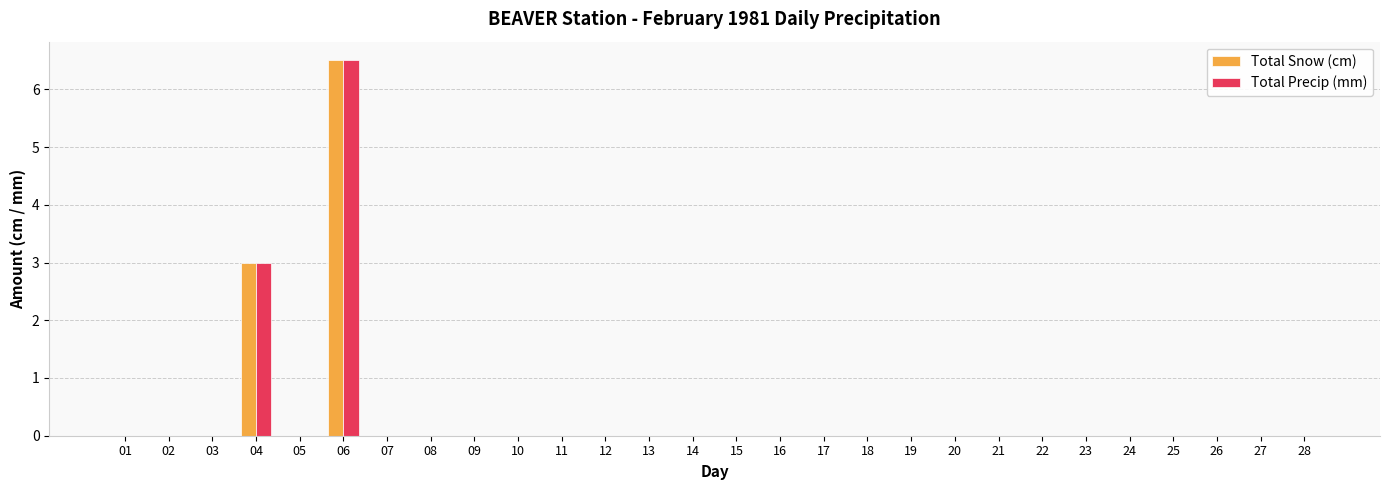

What is the sum of the Total Snow (cm) values at 28 and 04?

3.0